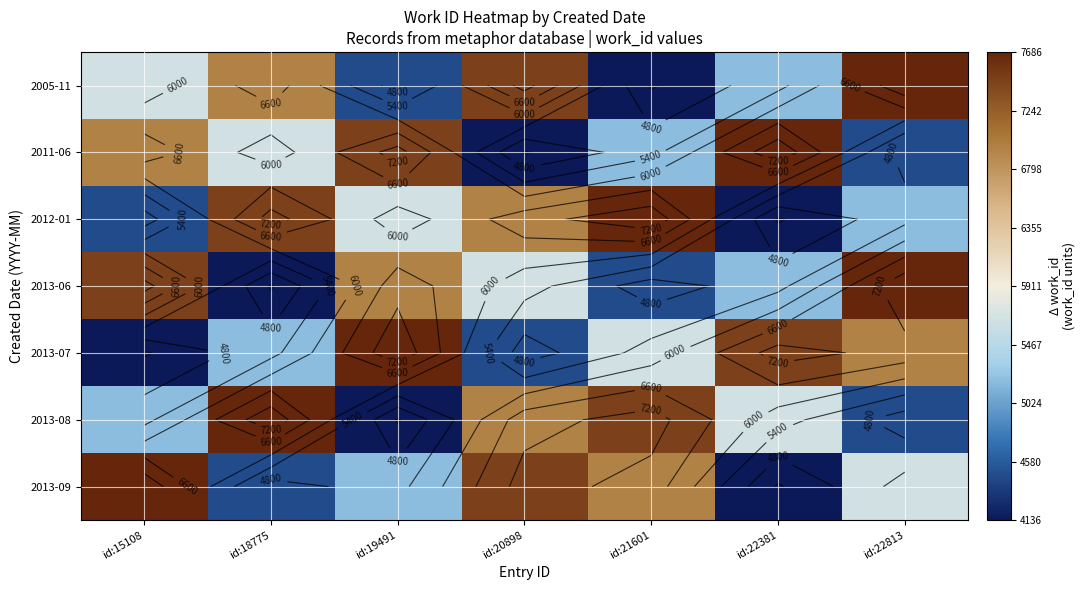

Which category has the highest value across all series?

id:22813